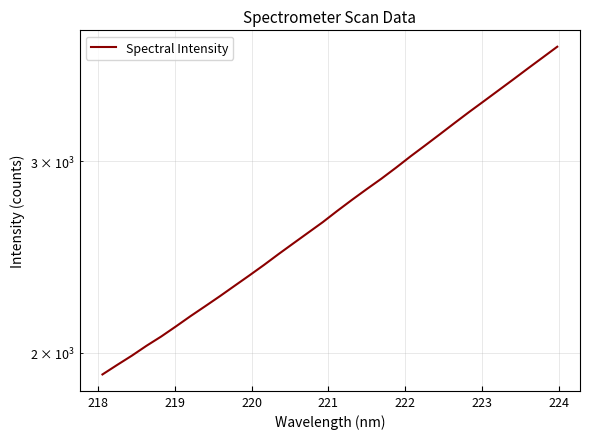

What is the difference between the maximum and minimum values?

1910.2